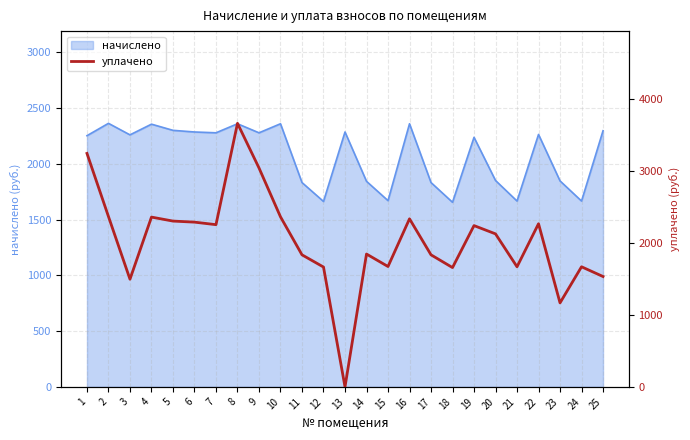

At which category does the data reach its first local valley?

3